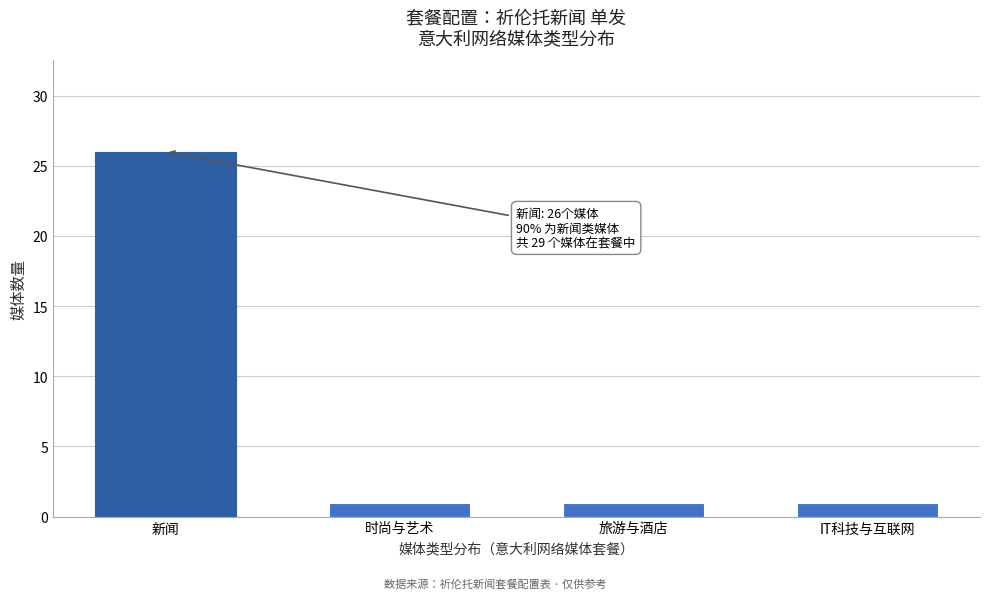

Reading left to right, list all the values displayed in this chart.

新闻=26	时尚与艺术=1	旅游与酒店=1	IT科技与互联网=1